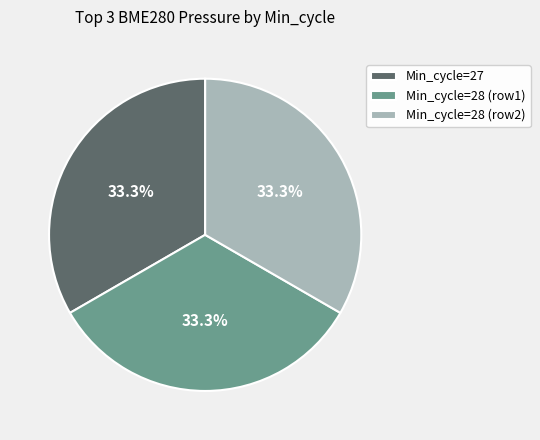

Approximately how many times larger is the value at Min_cycle=27 compared to Min_cycle=28 (row1)?

1.0